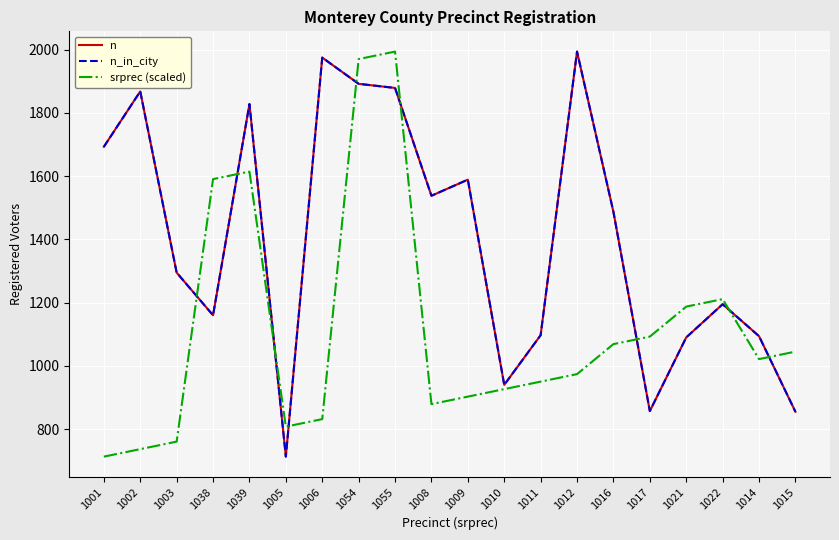

The n_in_city series shows 1195.0 at 1022. True or false?

True